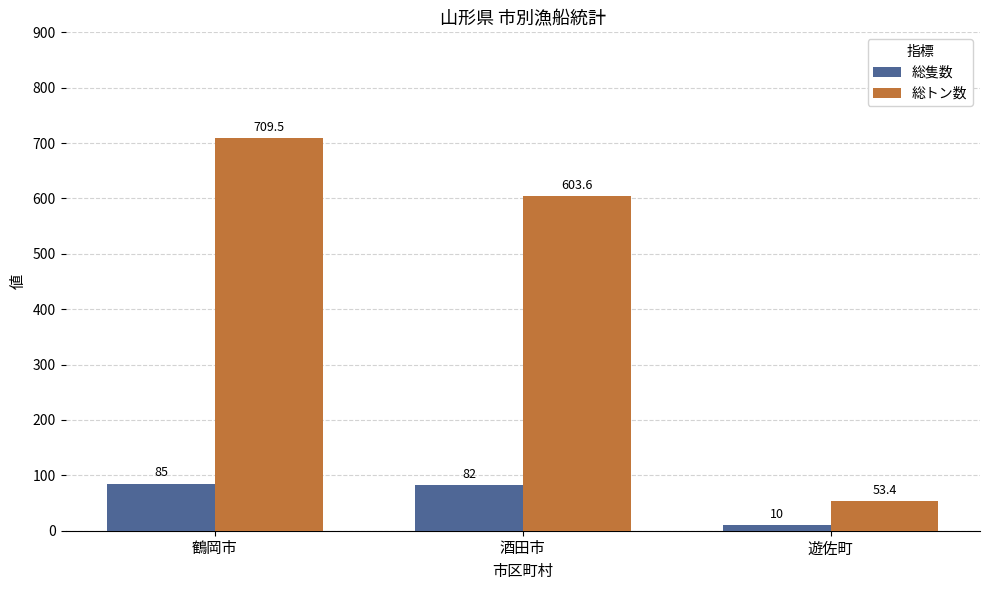

Which series has the largest total across all categories?

総トン数